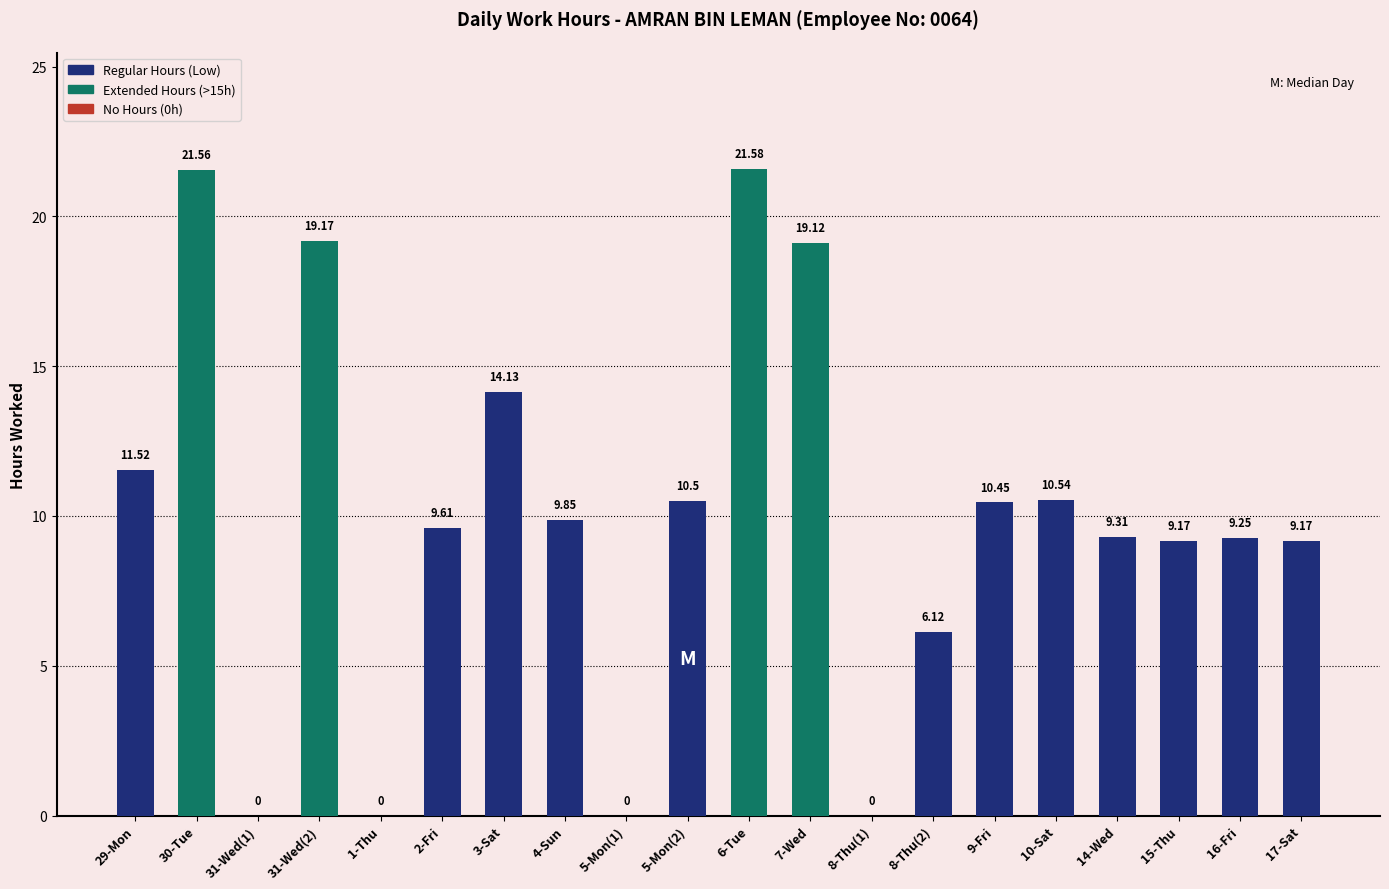

What is the change in value from 3-Sat to 9-Fri?

-3.7